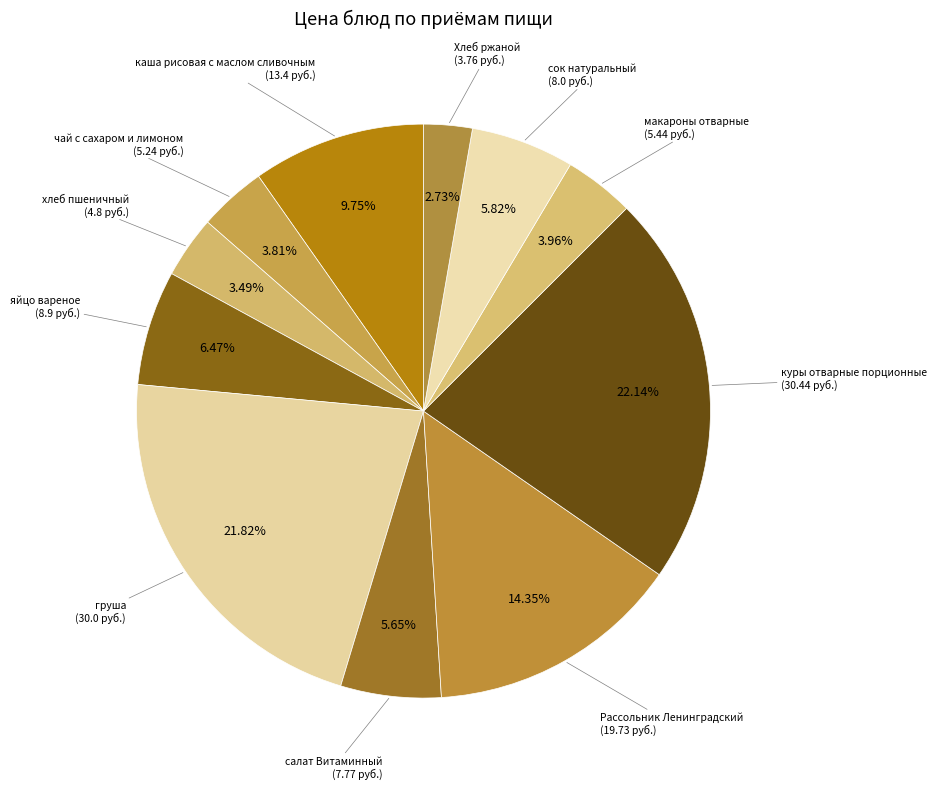

Is there any slice that represents more than half of the pie?

No